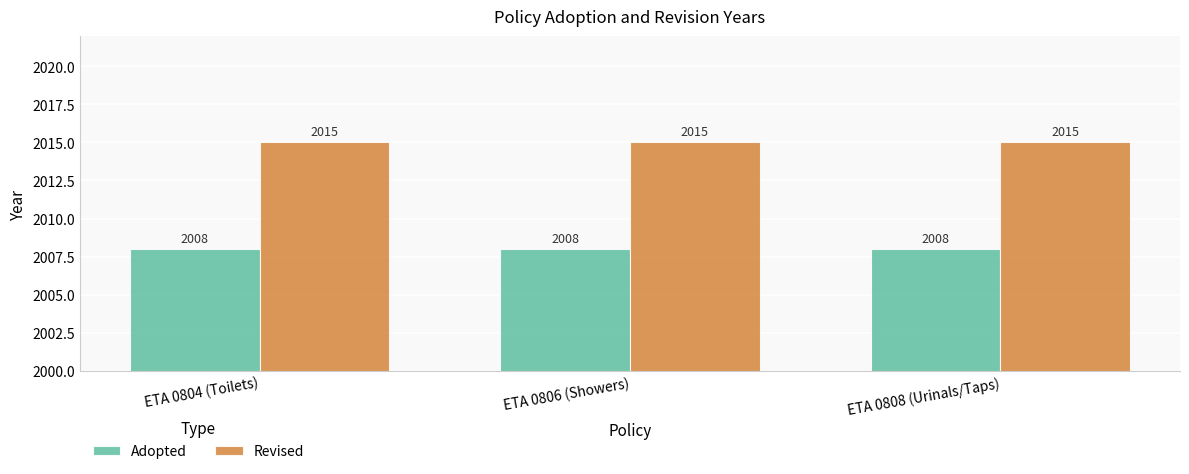

Reading right to left, what are all the values shown in this chart?

Adopted: ETA 0808 (Urinals/Taps)=2008	ETA 0806 (Showers)=2008	ETA 0804 (Toilets)=2008
Revised: ETA 0808 (Urinals/Taps)=2015	ETA 0806 (Showers)=2015	ETA 0804 (Toilets)=2015